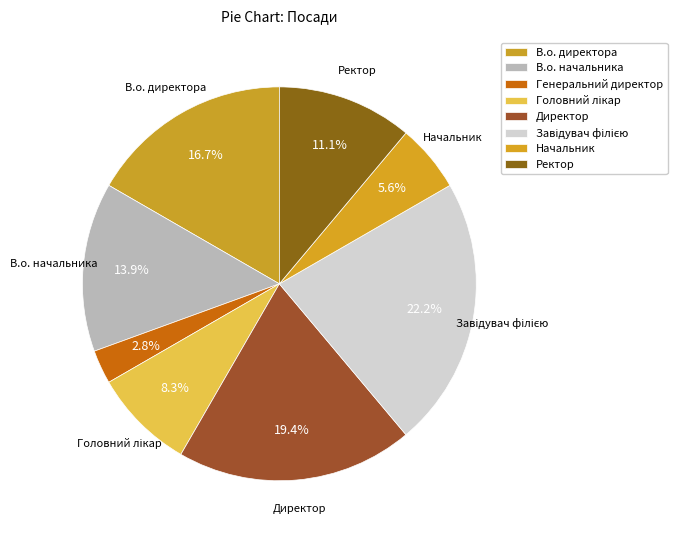

What percentage do Головний лікар and Ректор together represent?

19.4%